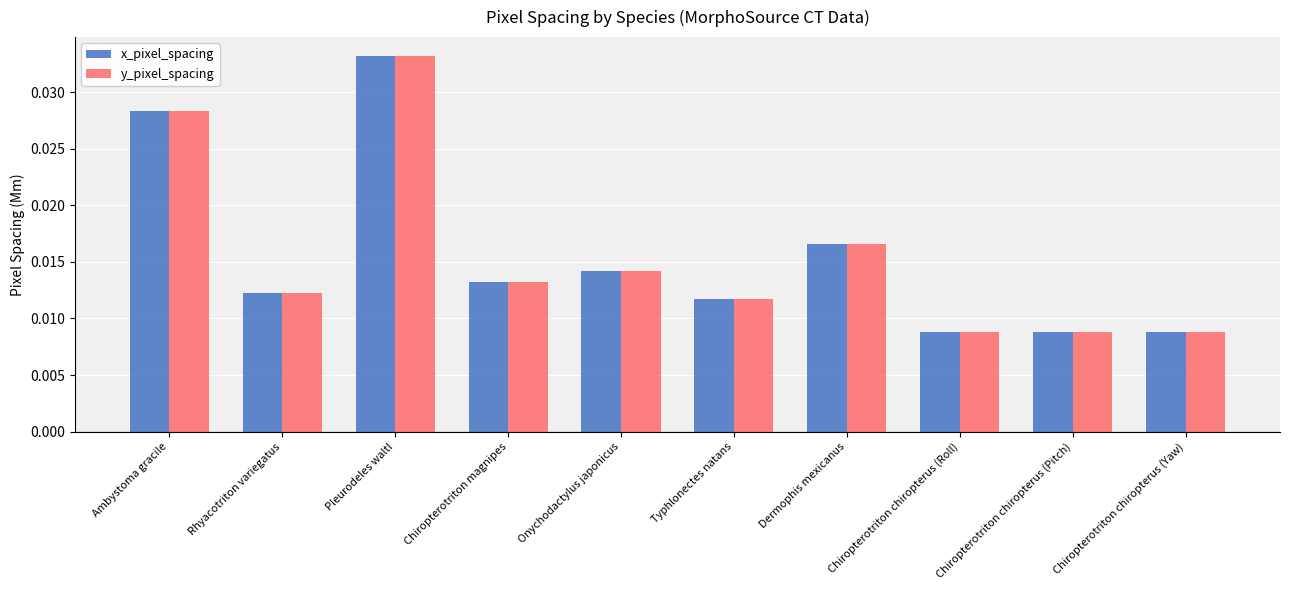

Count the y_pixel_spacing values in the range 0 to 1.

10